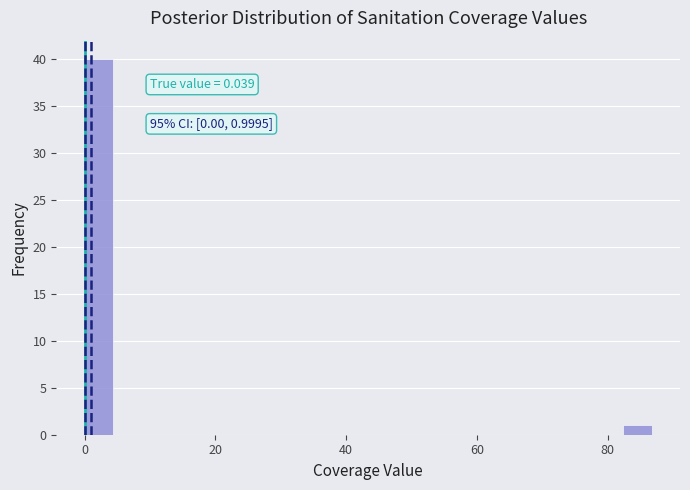

Around what value on the x-axis is the tallest bar? Give the approximate position of its centre, as read against the axis.

2